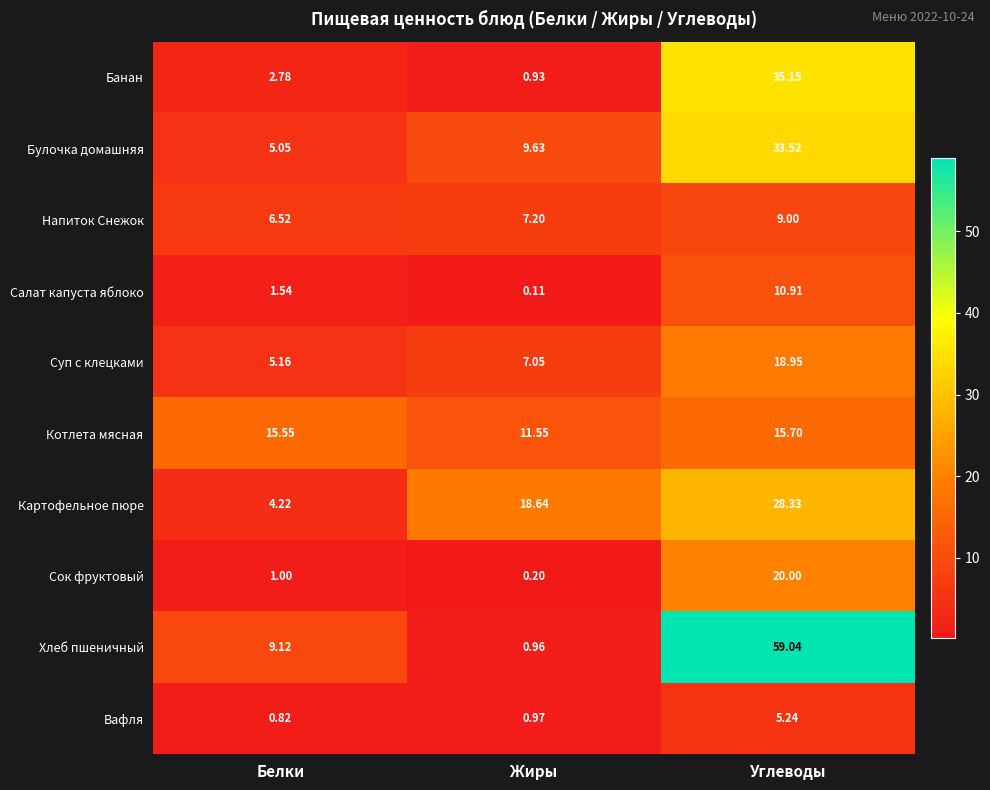

Which category has the highest value across all series?

Углеводы